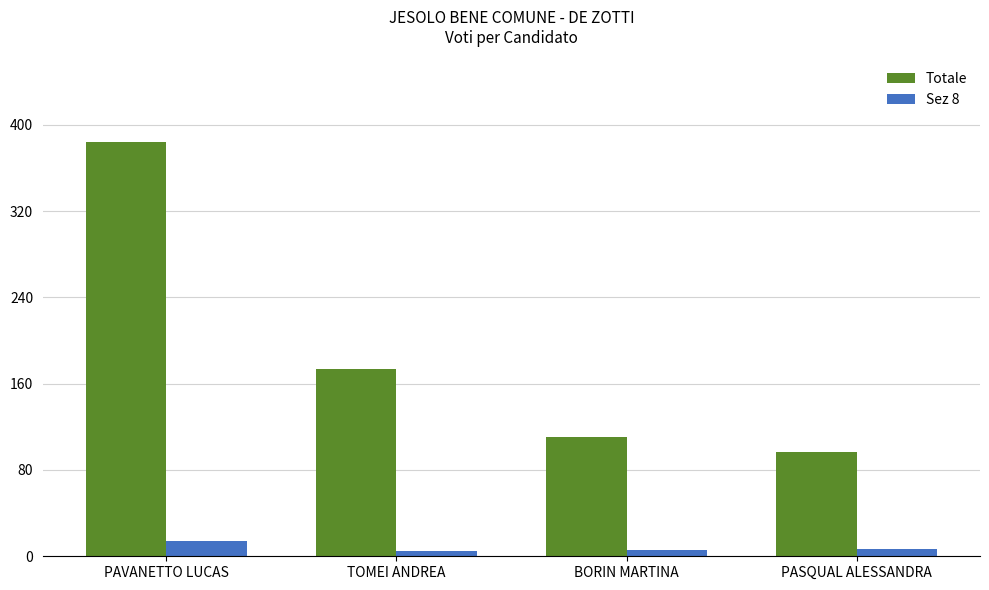

At which category is the sum across all series the highest?

PAVANETTO LUCAS